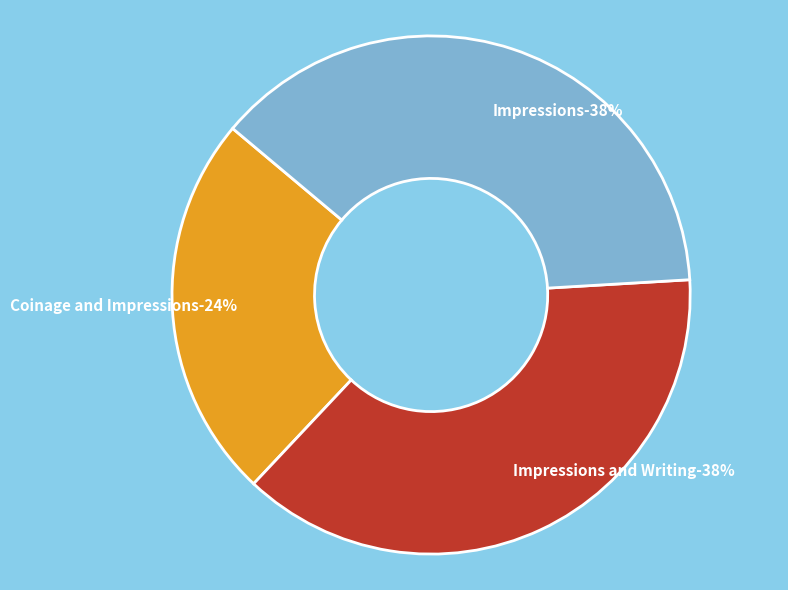

True or false: Coinage and Impressions accounts for 24% of the total.

True